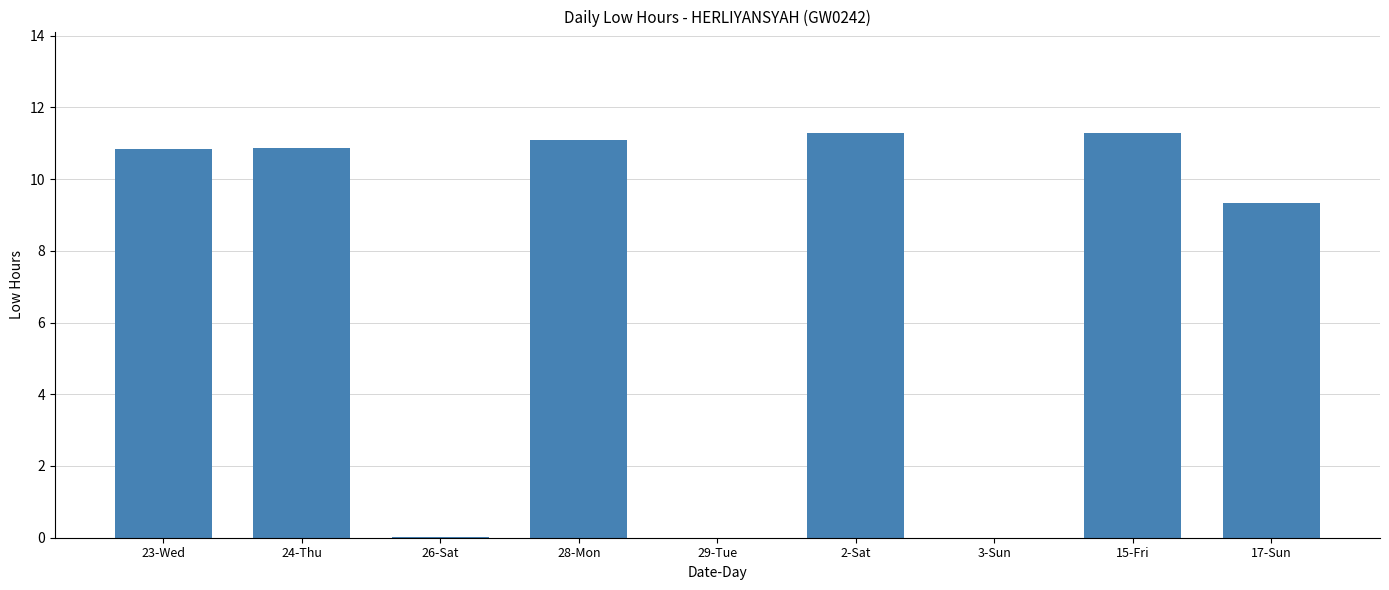

What is the sum of the values at 2-Sat and 23-Wed?

22.1